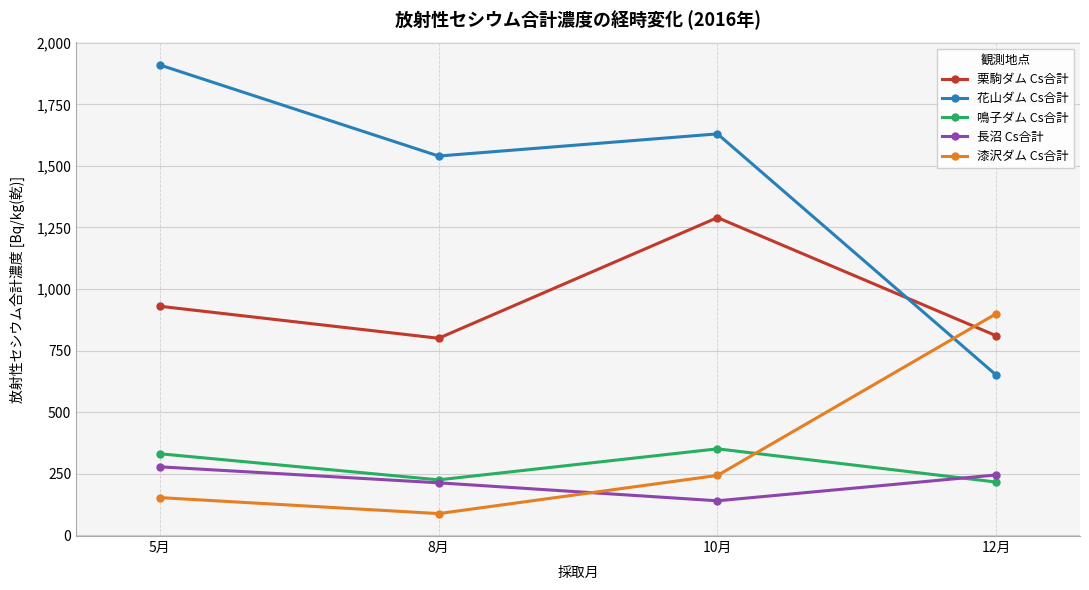

Reading right to left, list all the values displayed in this chart.

栗駒ダム Cs合計: 810	1290	800	930
花山ダム Cs合計: 650	1630	1540	1910
鳴子ダム Cs合計: 216	351	225	331
長沼 Cs合計: 245	140	213	278
漆沢ダム Cs合計: 900	243	88	153